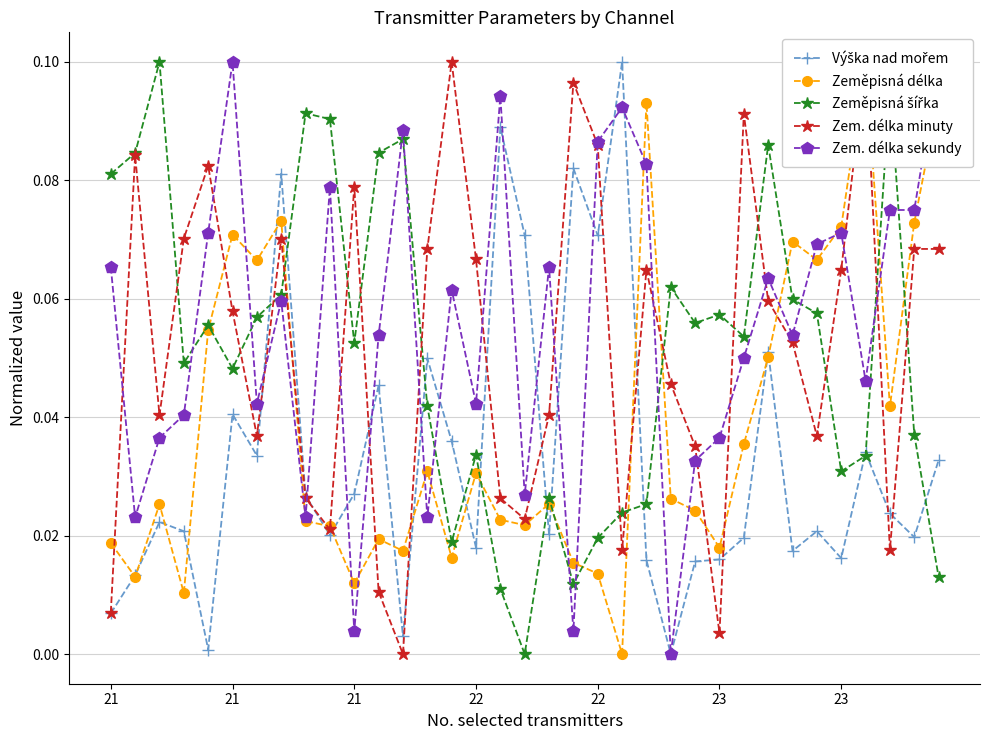

List the series in order of their peak value, lowest first.

Výška nad mořem, Zeměpisná délka, Zeměpisná šířka, Zem. délka minuty, Zem. délka sekundy